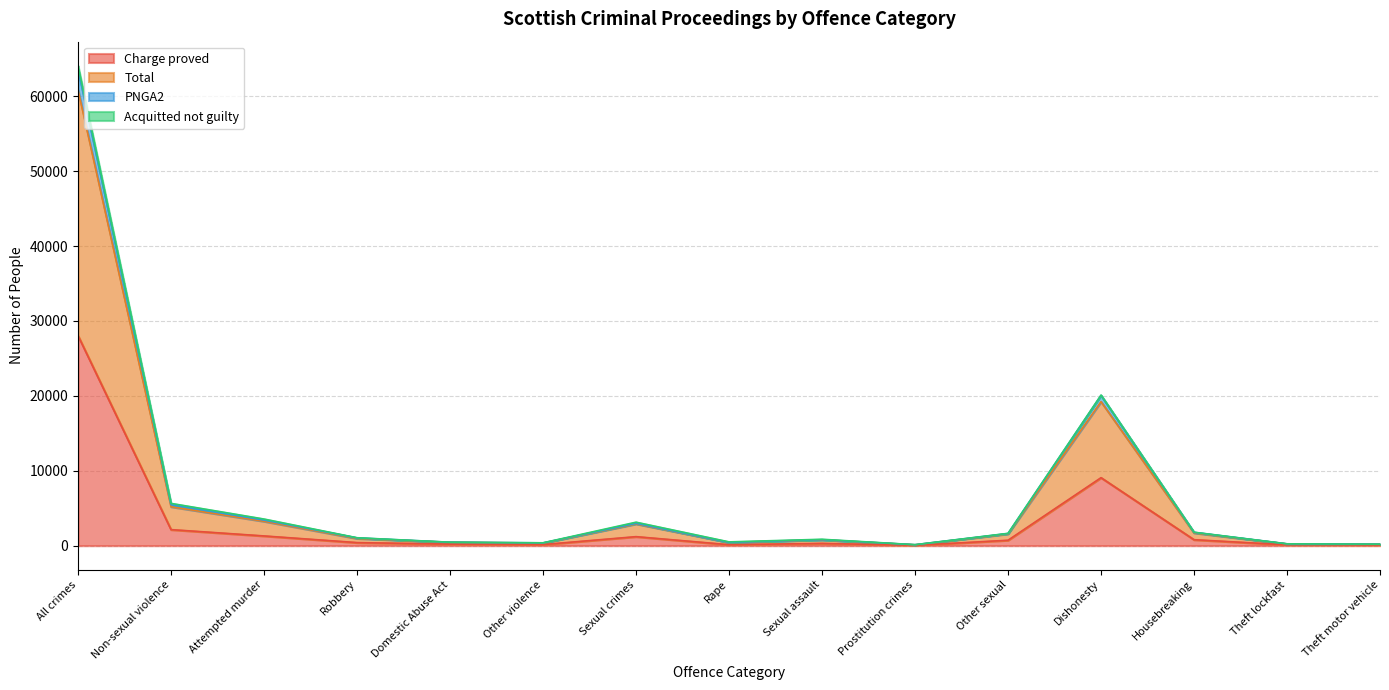

What is the label of the 9th point from the left?

Sexual assault